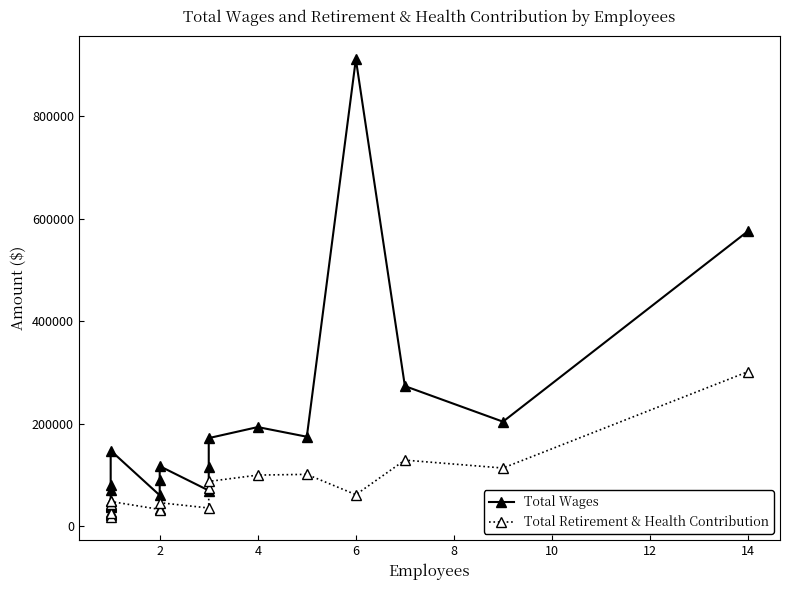

True or false: Total Wages has more than 2 points higher than both neighbors.

True